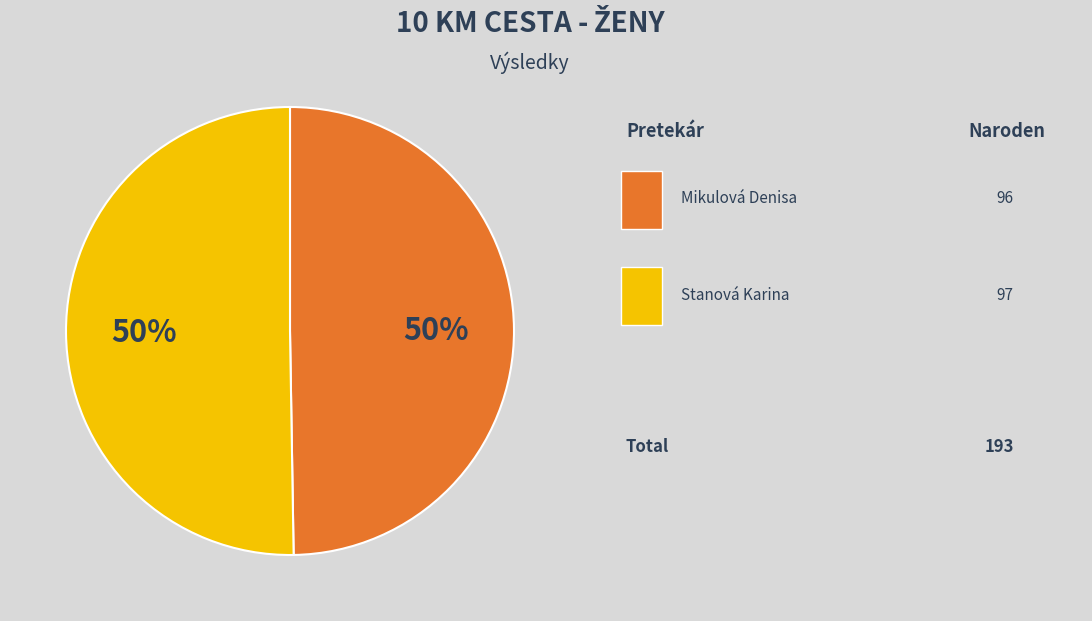

To the nearest percent, what is the average slice percentage?

50%